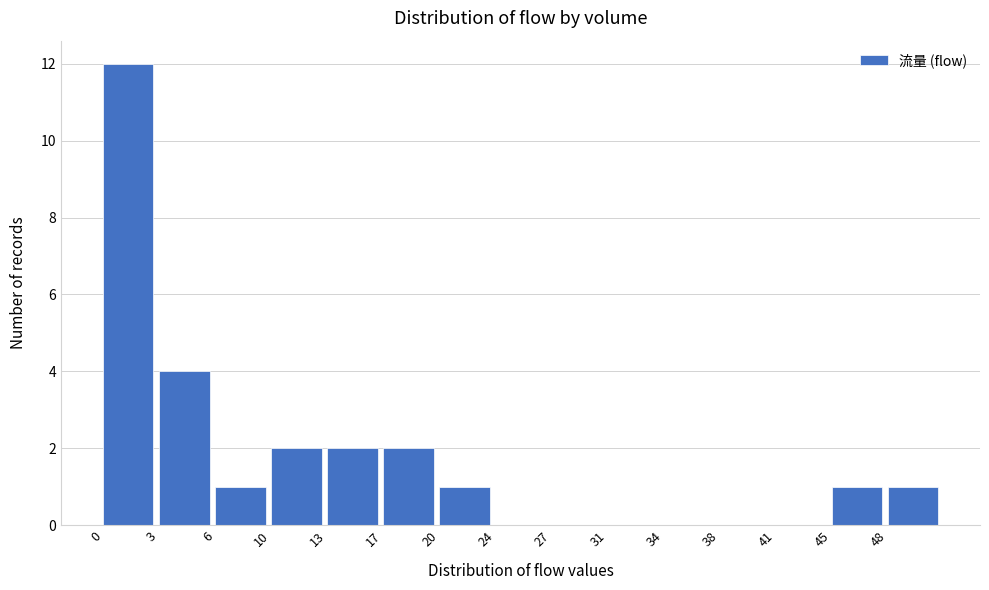

Reading right to left, transcribe all the data shown in this chart.

48=1	45=1	41=0	38=0	34=0	31=0	27=0	24=0	20=1	17=2	13=2	10=2	6=1	3=4	0=12